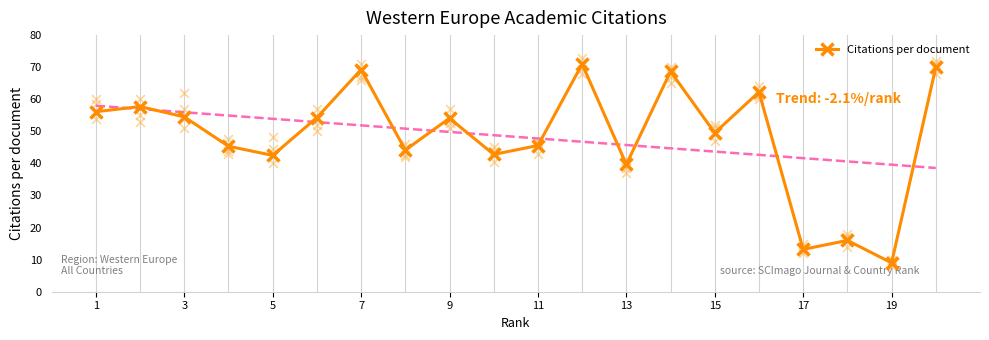

What is the minimum value for Citations per document?

9.0